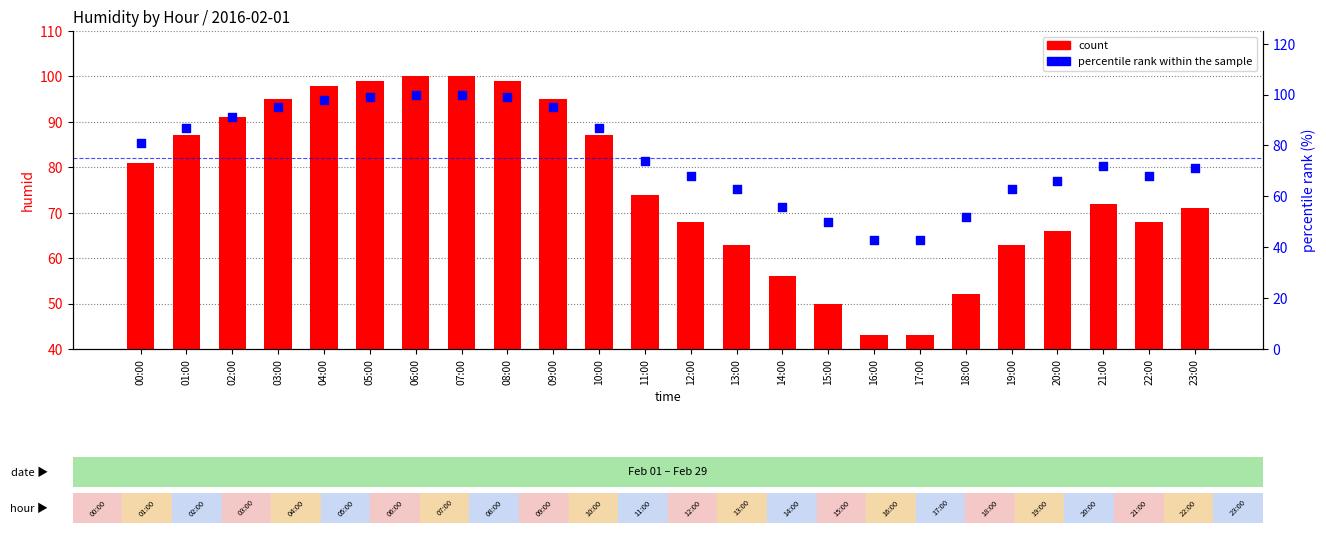

At how many categories does at least one series exceed 90?

8